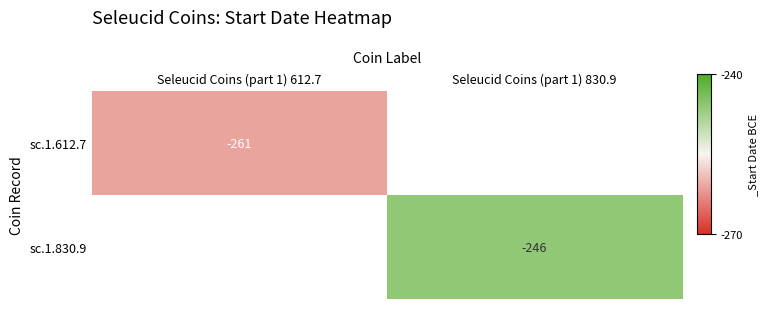

The value of sc.1.612.7 at Seleucid Coins (part 1) 612.7 is -347. True or false?

False